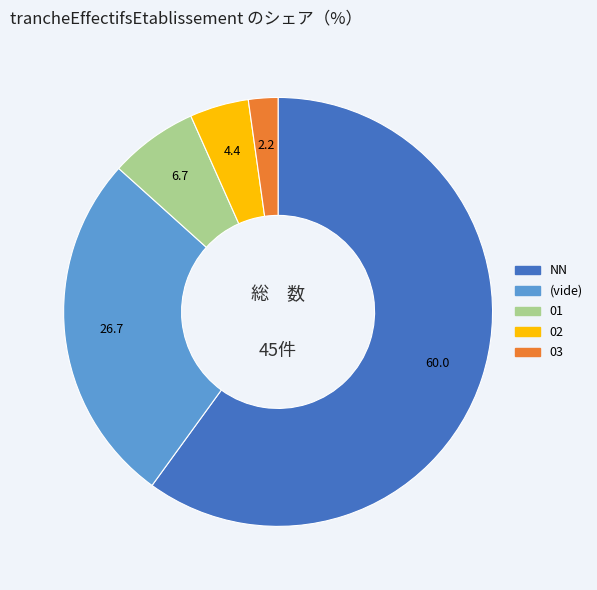

Is it true that 03 is 2% of the pie?

True